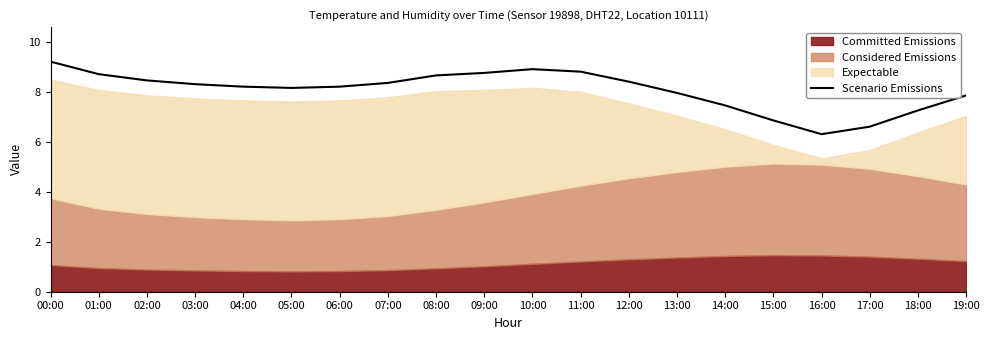

Where does the data first go above 8?

00:00